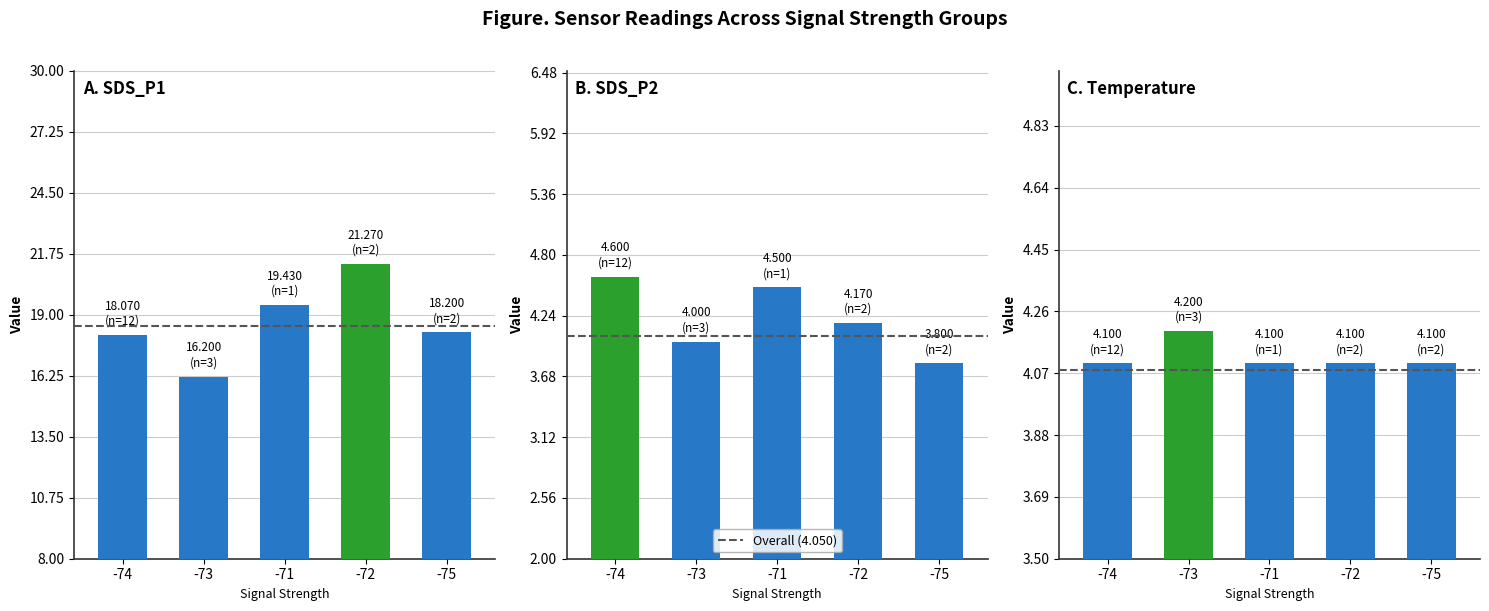

Which series has the largest total across all categories?

Overall (18.500)